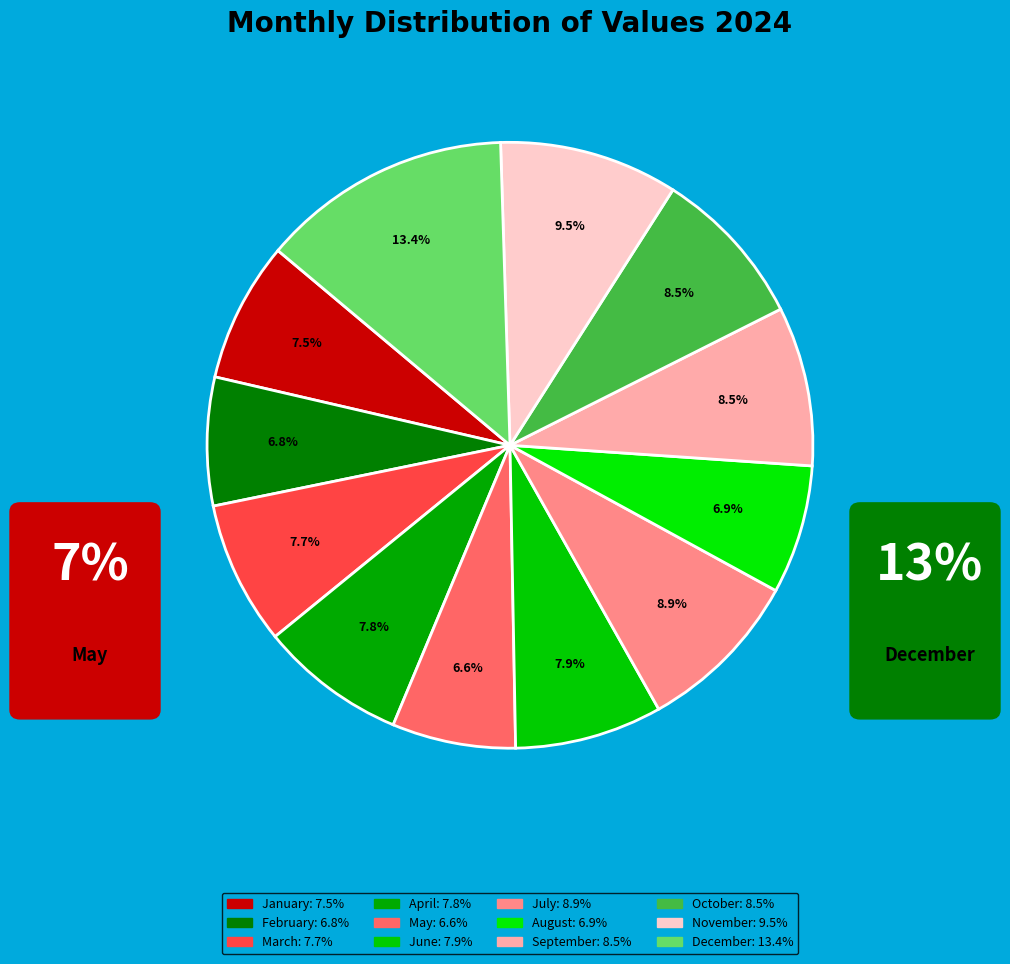

How many slices are in this pie chart?

12